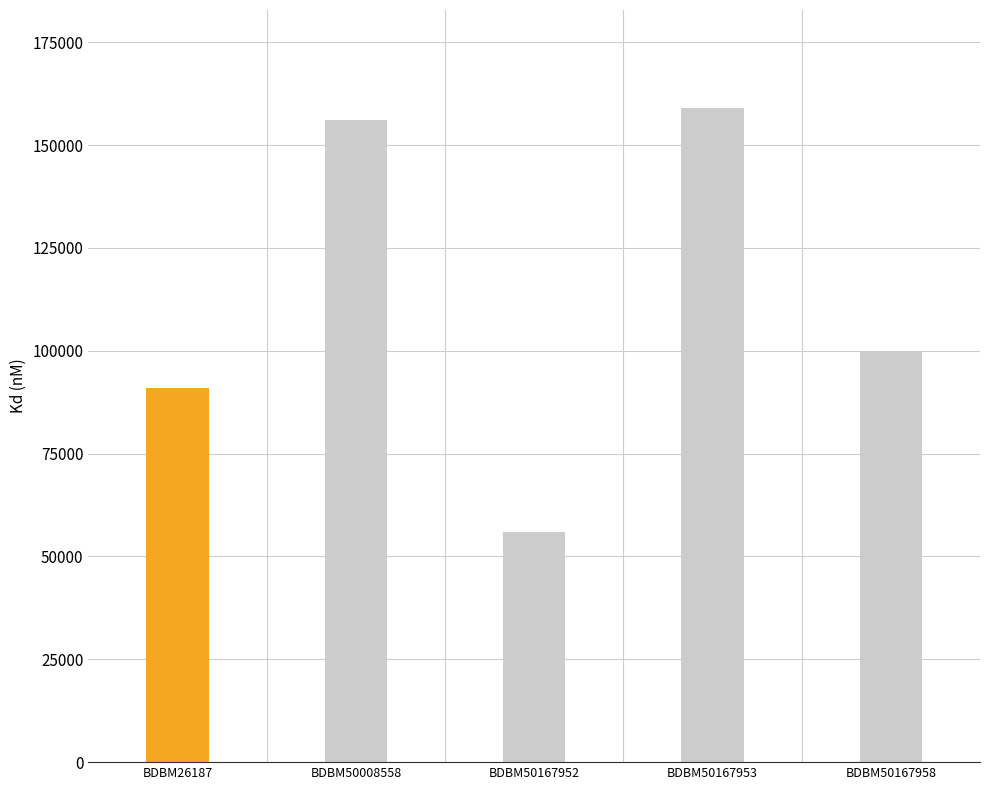

List the labels in order of value, smallest first.

BDBM50167952, BDBM26187, BDBM50167958, BDBM50008558, BDBM50167953